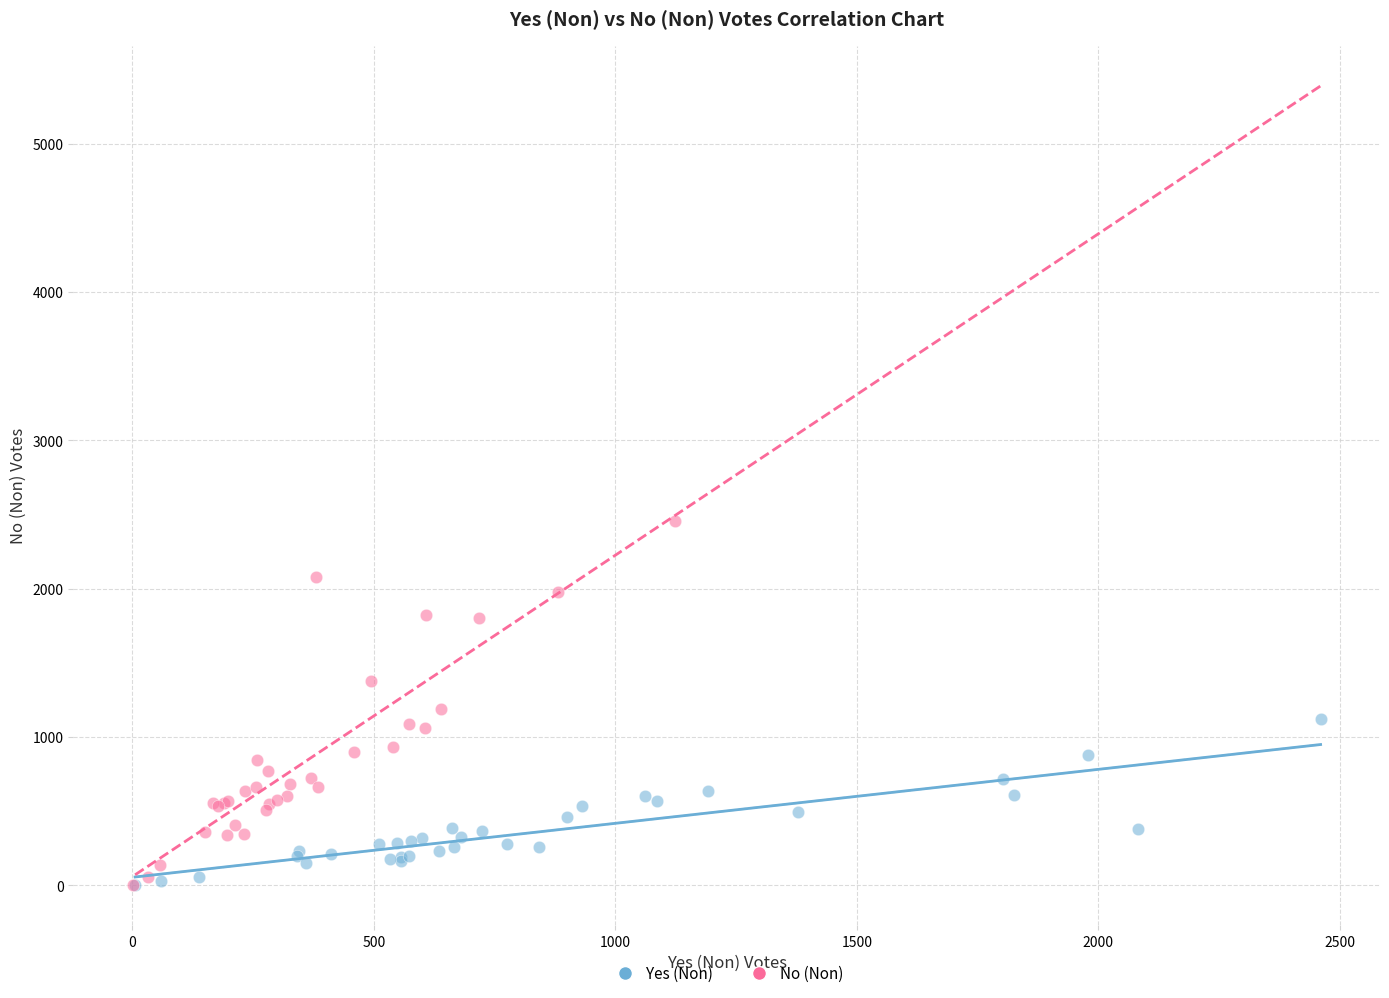

Which series reaches the maximum Y coordinate?

No (Non)